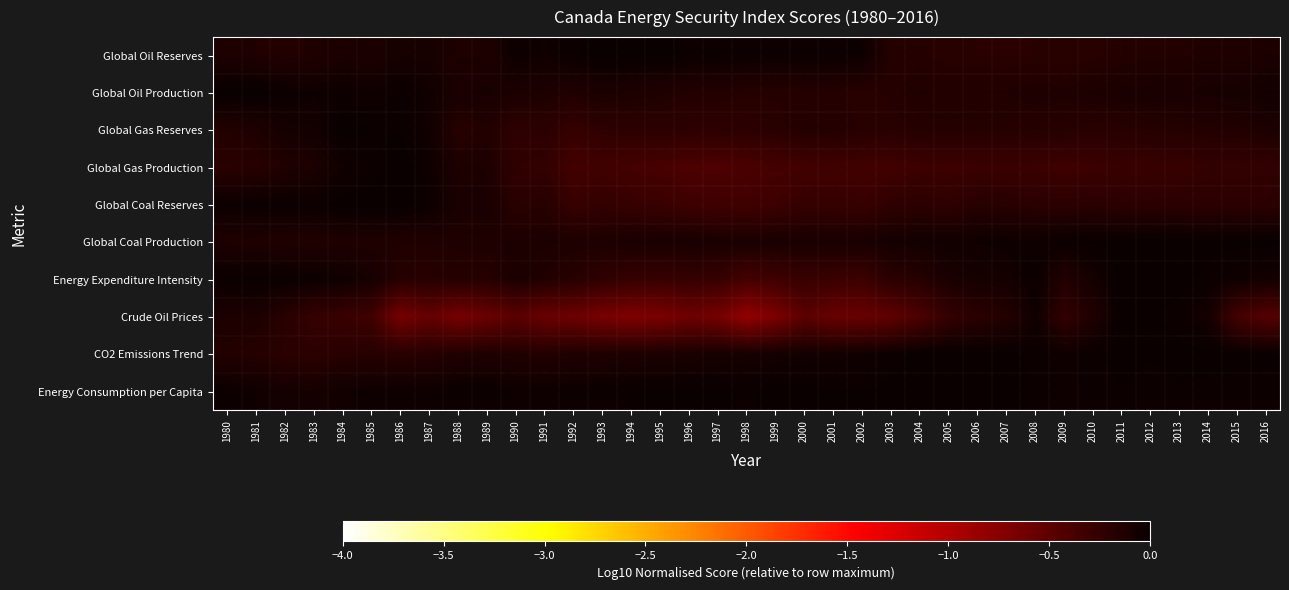

At 1998, list the series in order from largest to smallest.

Energy Consumption per Capita, Global Oil Reserves, CO2 Emissions Trend, Global Coal Production, Global Oil Production, Global Gas Reserves, Global Coal Reserves, Energy Expenditure Intensity, Global Gas Production, Crude Oil Prices